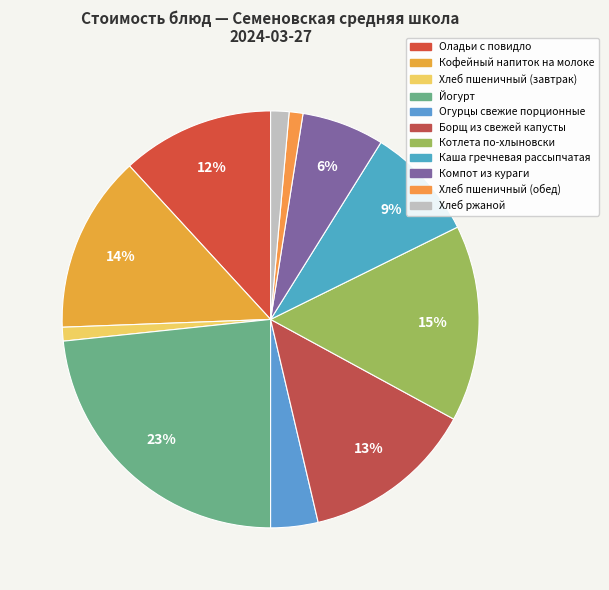

Does Каша гречневая рассыпчатая account for over 50% of the chart?

No